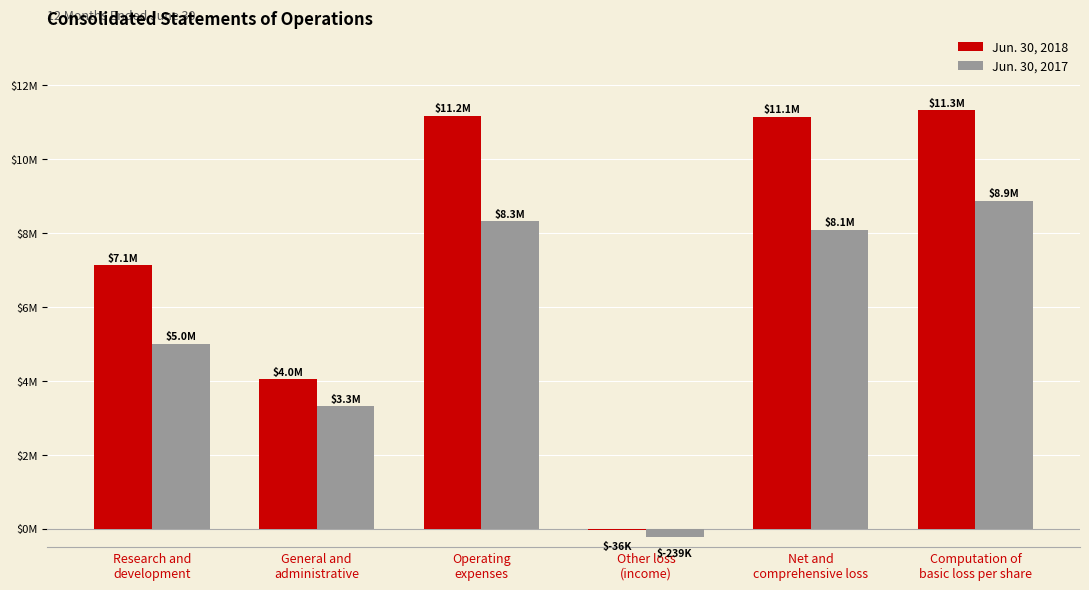

The Jun. 30, 2018 series shows 17703642 at Net and
comprehensive loss. True or false?

False